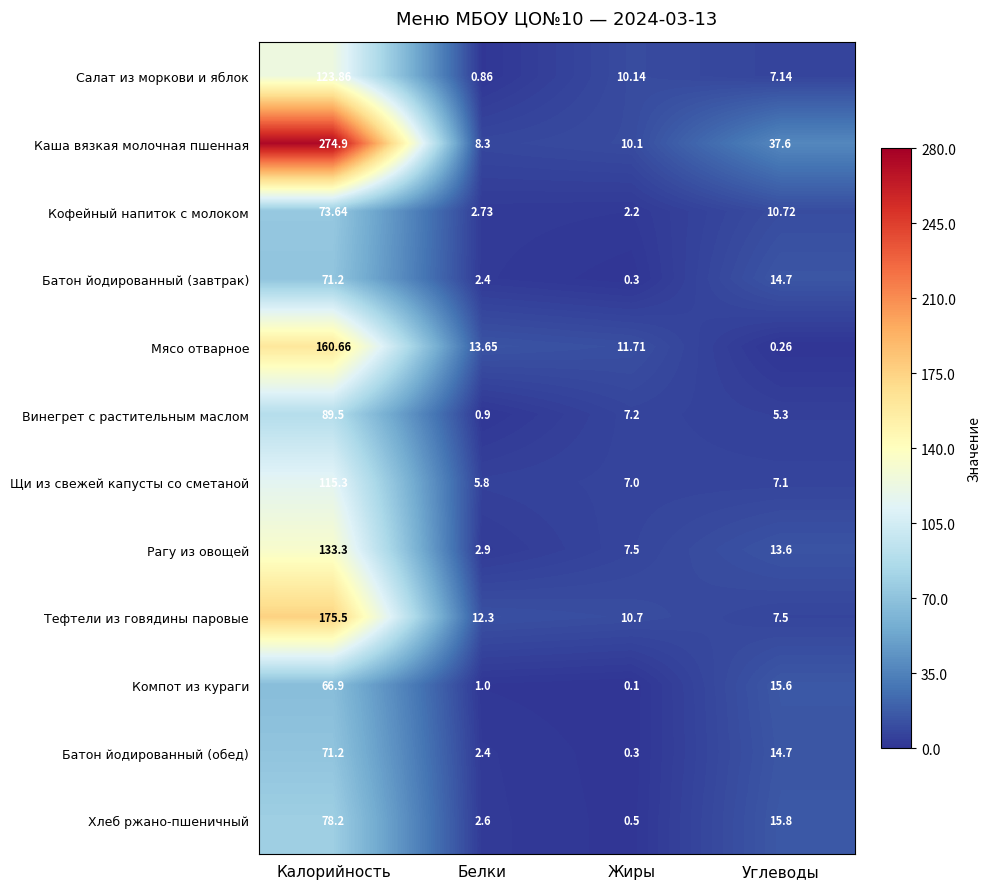

At which category does the chart reach its minimum across all series?

Жиры